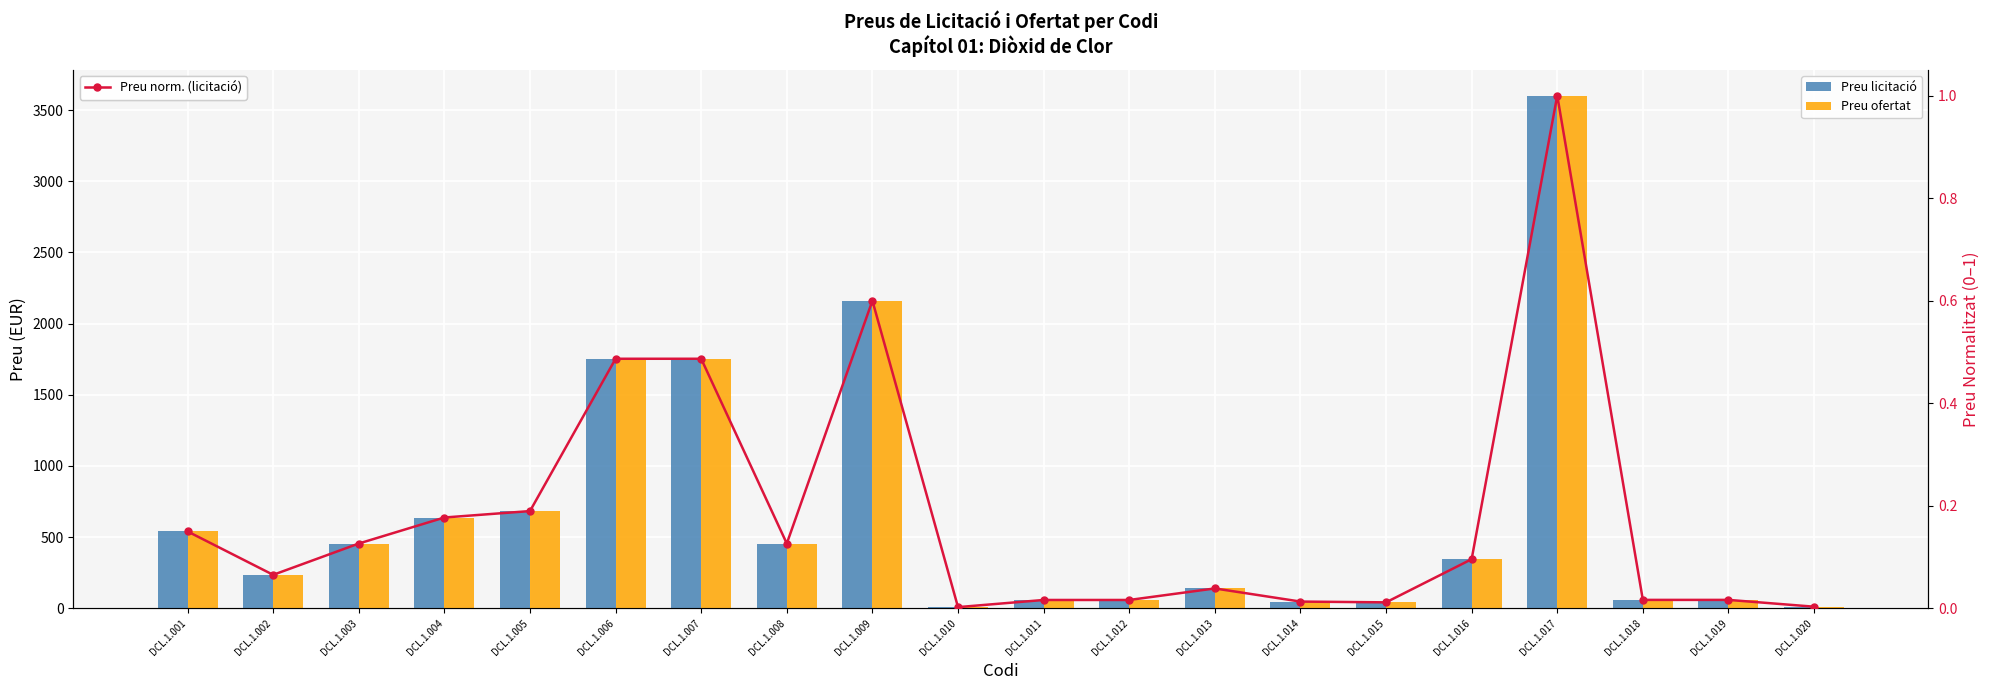

At which label does Preu ofertat reach its peak?

DCL.1.017